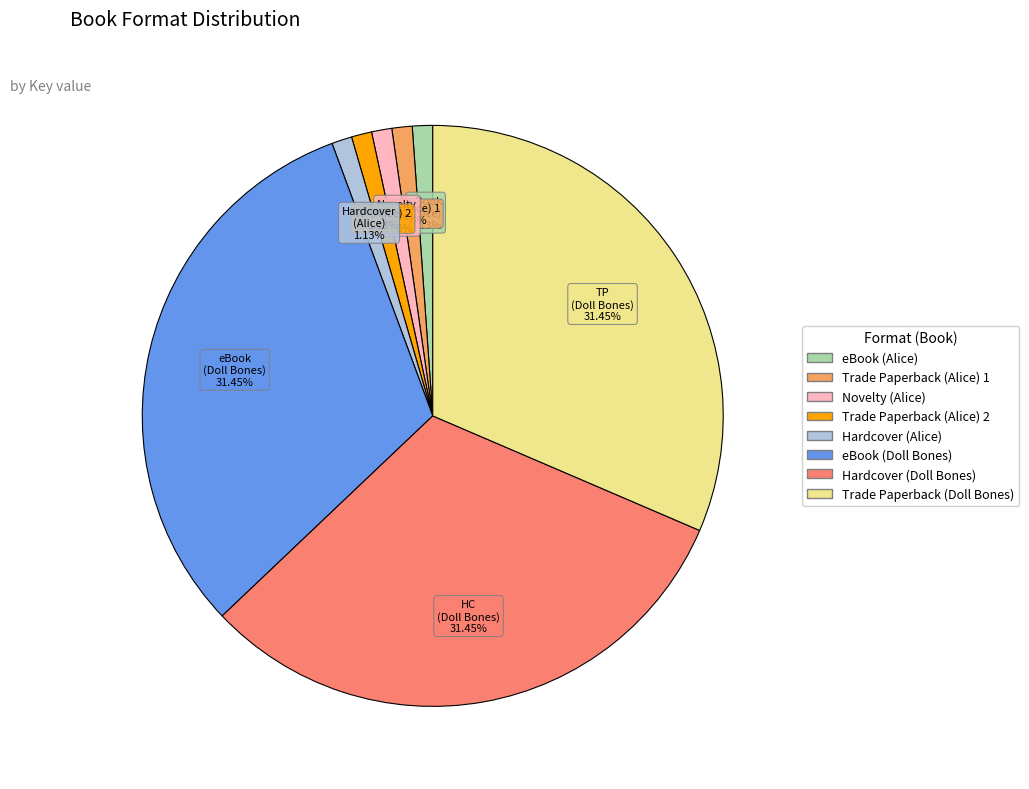

Count the number of slices in the pie.

8